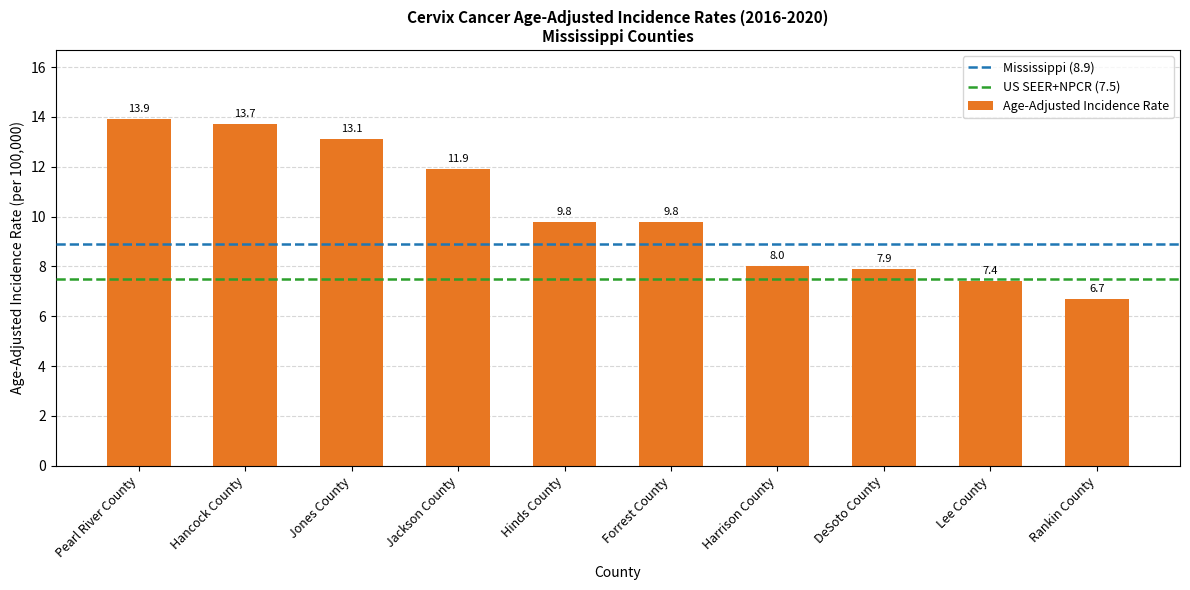

The chart shows a value of 10.6 at DeSoto County. True or false?

False